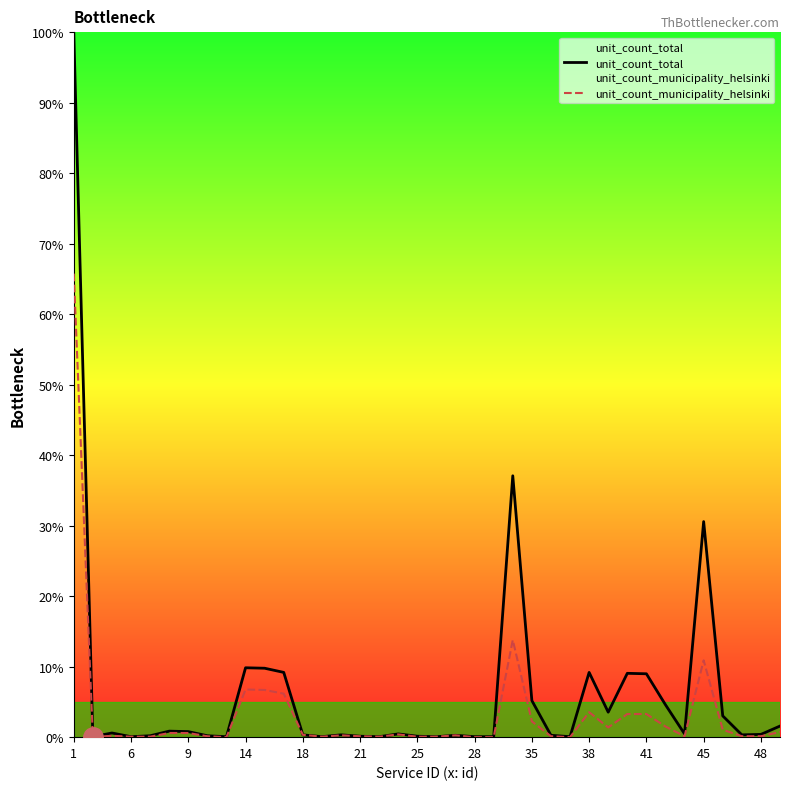

Rank the series at 23 from lowest to highest value.

unit_count_municipality_helsinki, unit_count_total